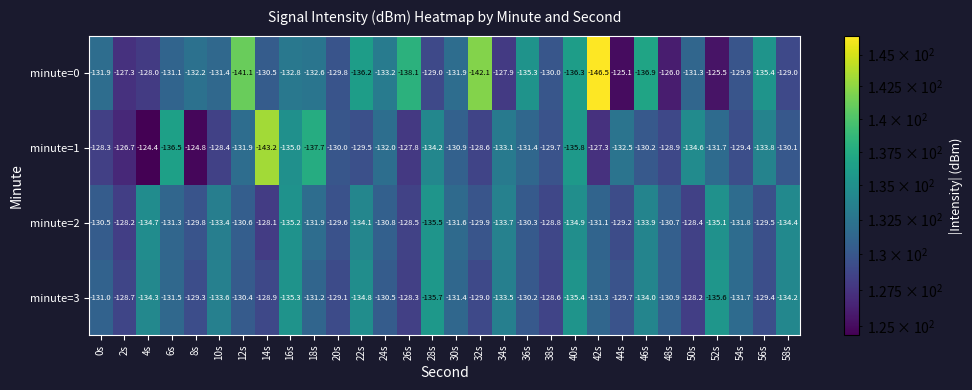

What is the maximum value shown in the chart?

-124.4